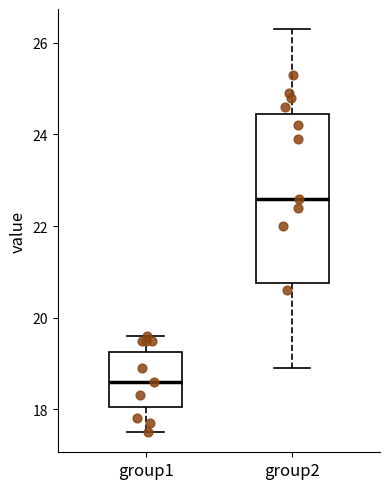

Which box's median line is the highest?

group2